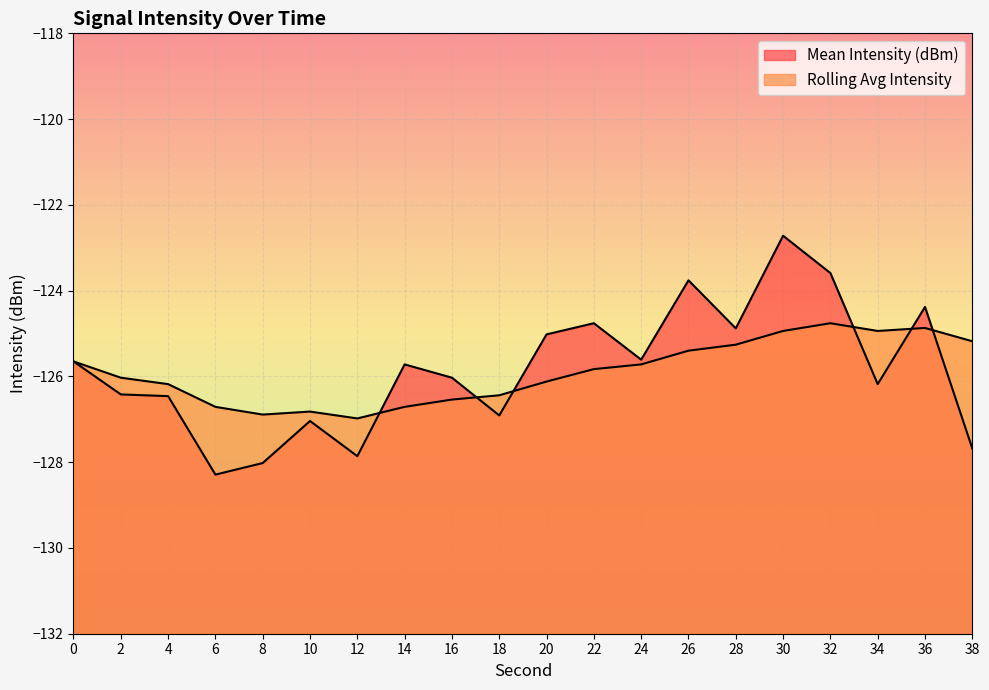

What is the value of the Rolling Avg Intensity point at the 3rd from the left?

-126.2